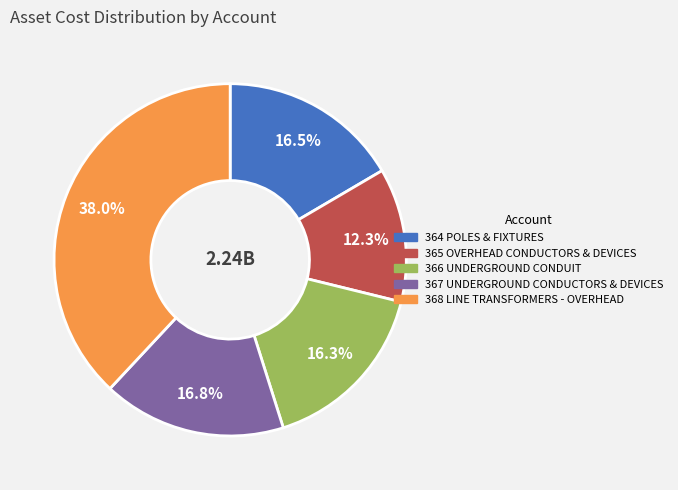

To the nearest percent, what is the average slice percentage?

20%